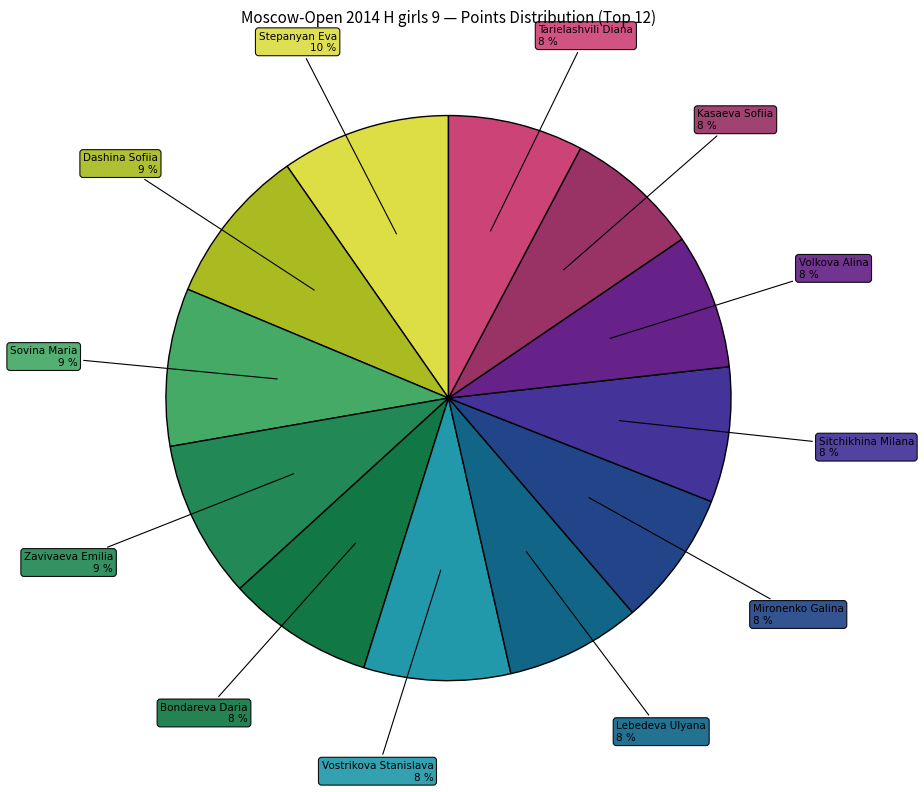

Do Stepanyan Eva and Sitchikhina Milana together represent more than half of the pie?

No